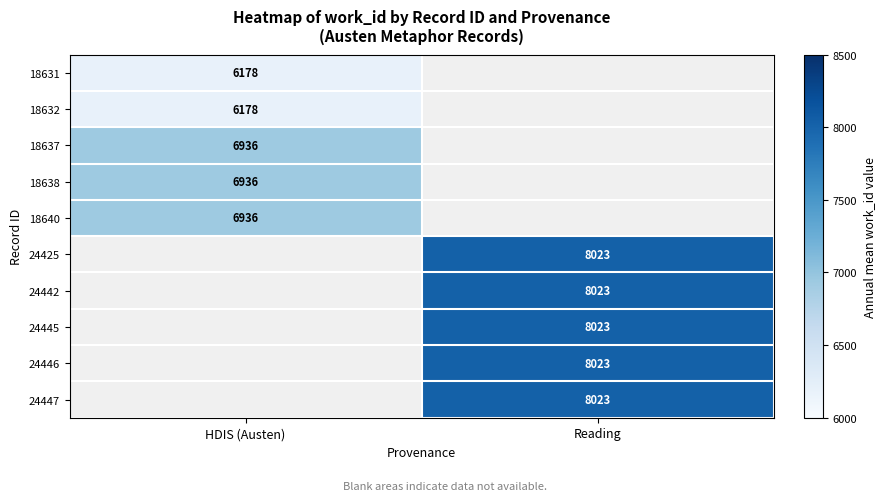

At how many categories does at least one series exceed 7359?

1